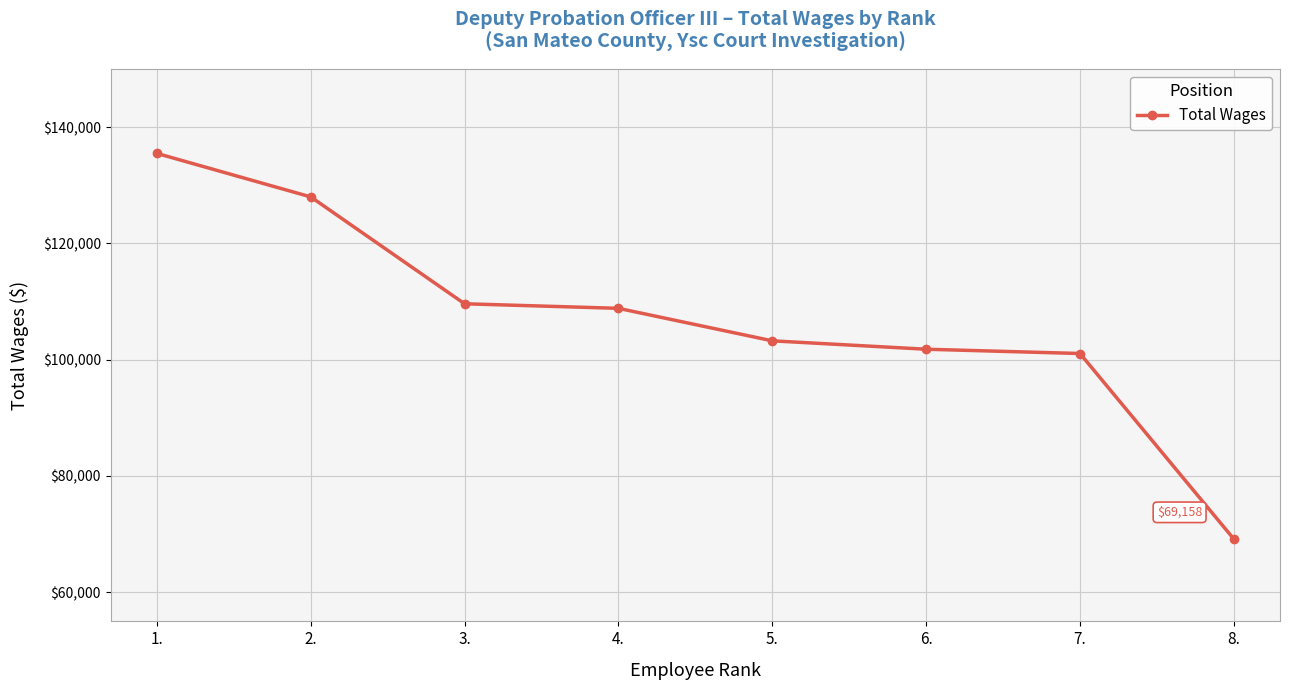

How many distinct data groups are displayed?

1